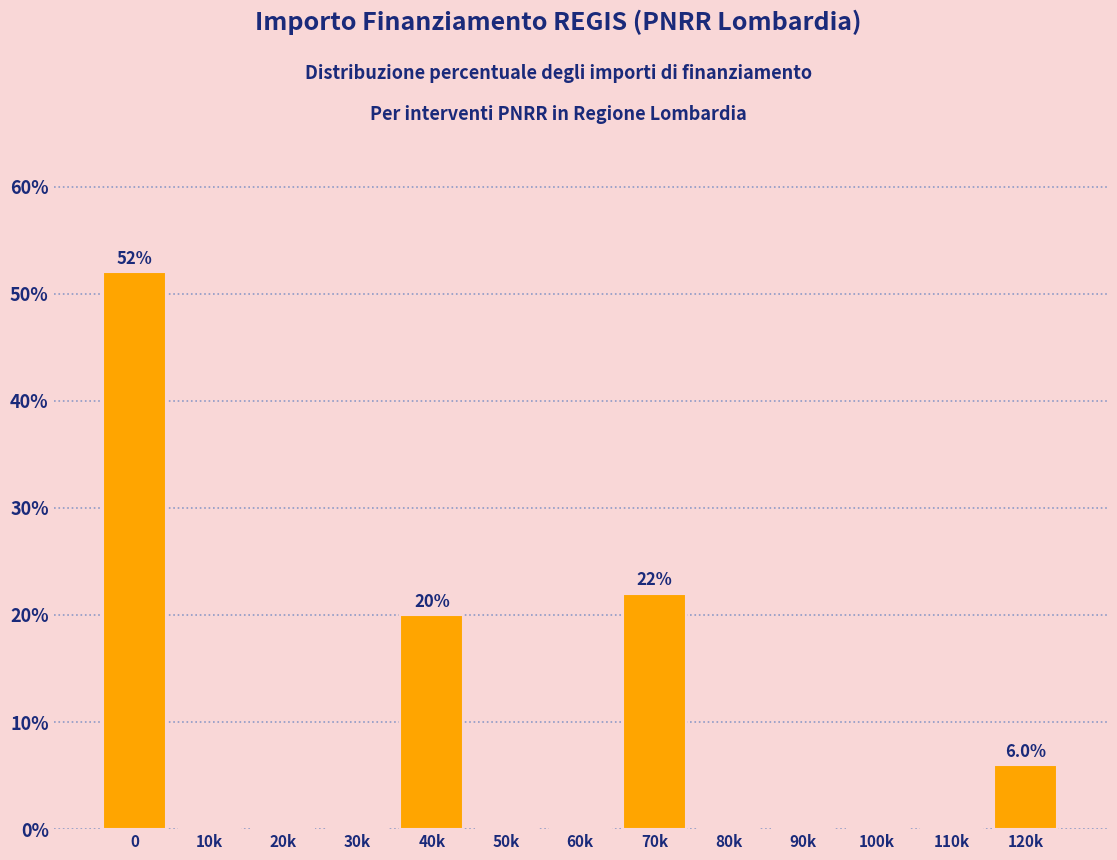

Reading right to left, extract all data points from this chart.

120k=6	110k=0	100k=0	90k=0	80k=0	70k=22	60k=0	50k=0	40k=20	30k=0	20k=0	10k=0	0=52